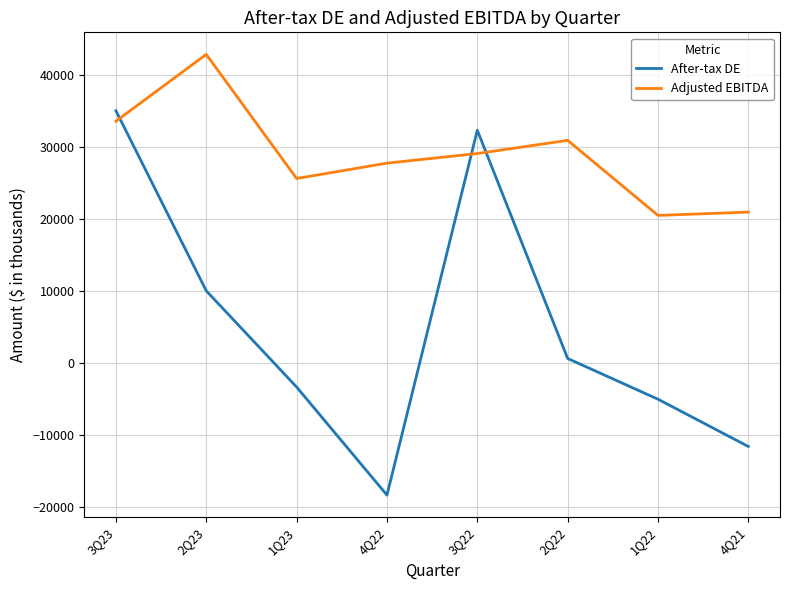

At which category is the sum across all series the highest?

3Q23